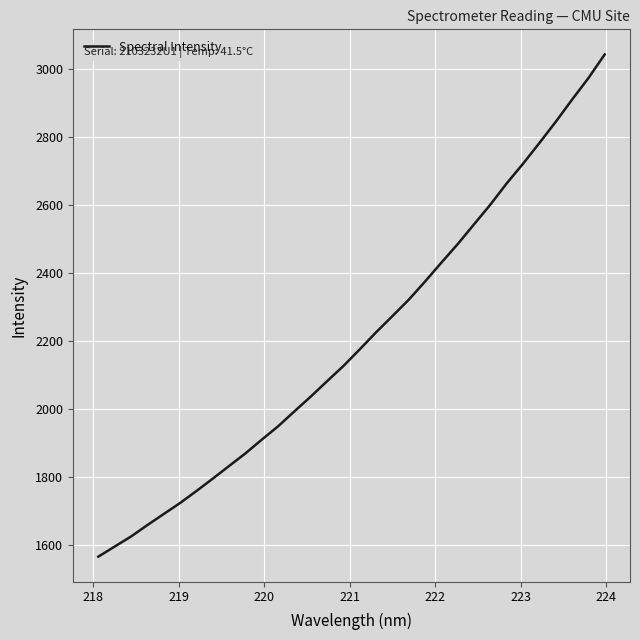

What is the minimum value shown in the chart?

1564.8